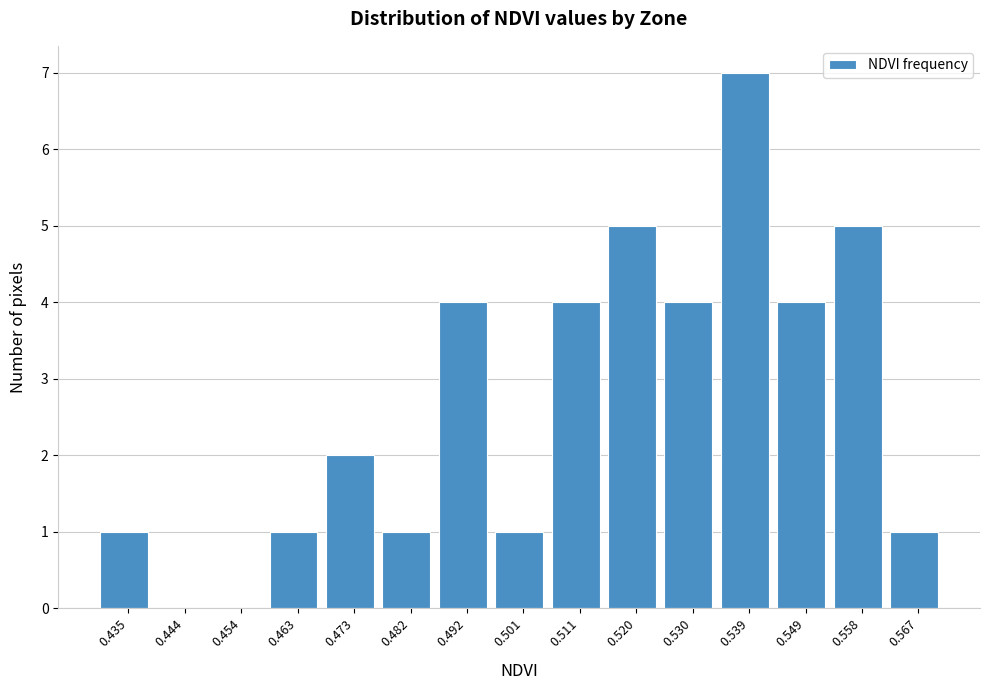

Reading left to right, list all the values displayed in this chart.

0.435=1	0.444=0	0.454=0	0.463=1	0.473=2	0.482=1	0.492=4	0.501=1	0.511=4	0.520=5	0.530=4	0.539=7	0.549=4	0.558=5	0.567=1